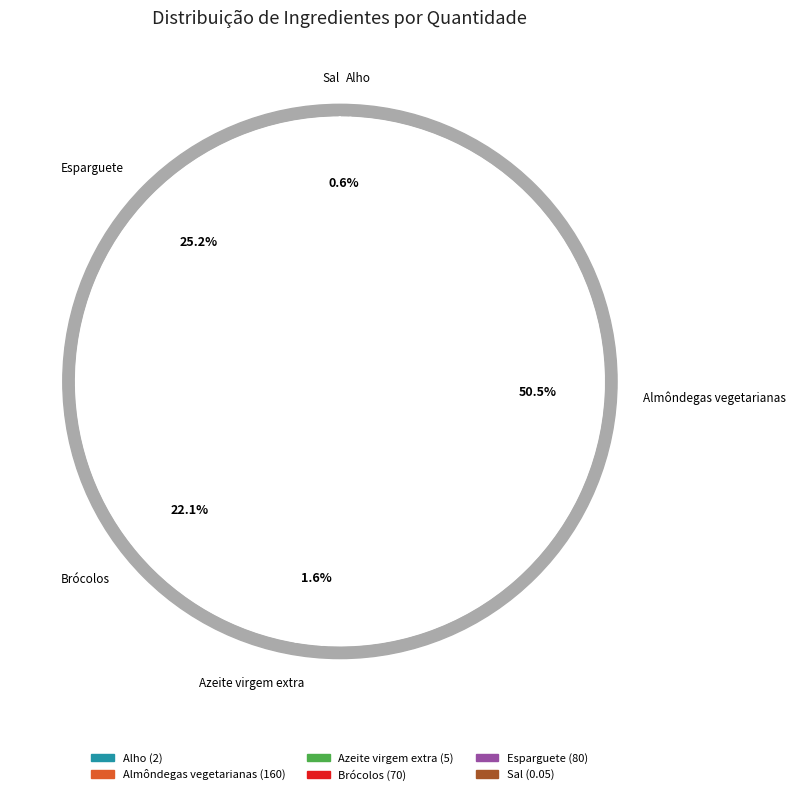

To the nearest percent, what percentage of the pie is Esparguete?

25%